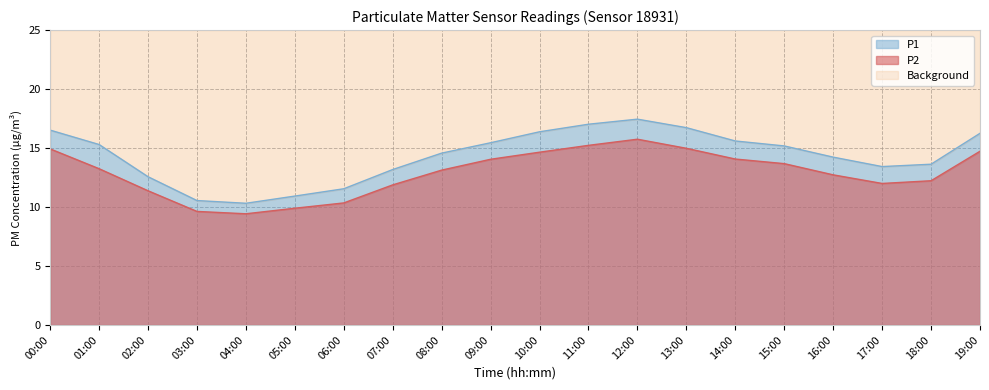

Between 06:00 and 15:00, which series saw the biggest shift?

P1